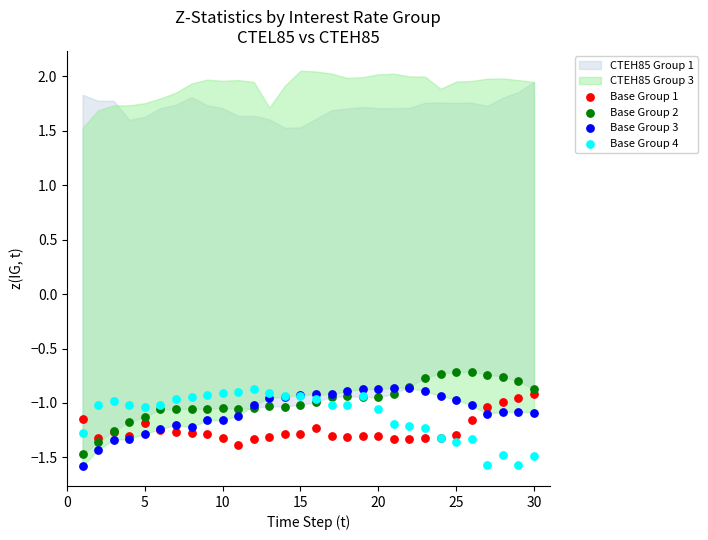

What is the X range (max minus min) for the scatter plot?

29.0